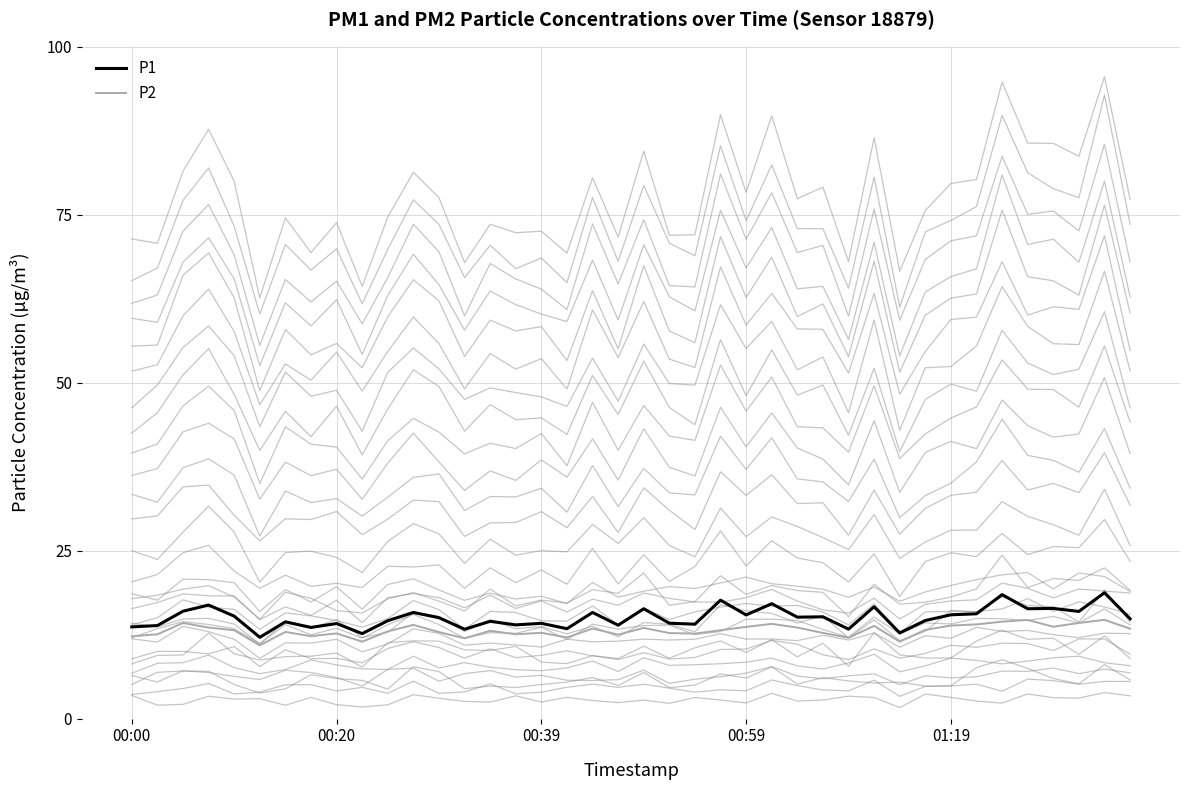

How many lines are shown in the chart?

2